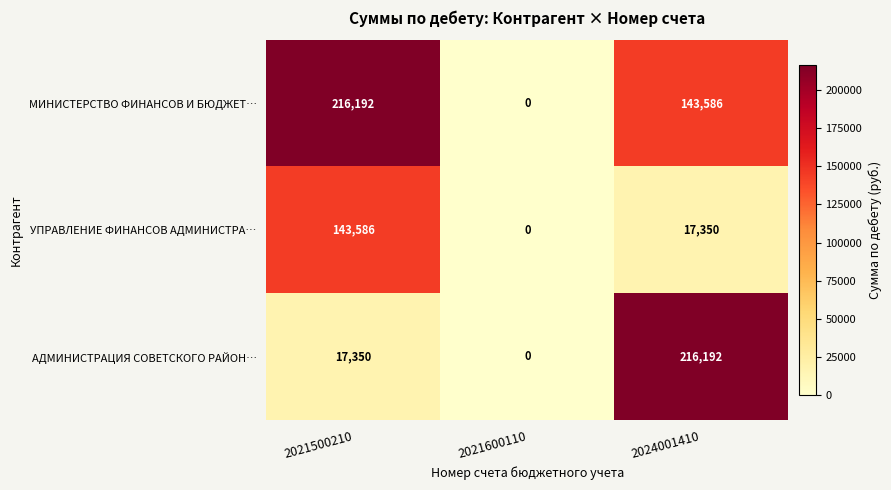

List the series in order of their overall mean, lowest first.

УПРАВЛЕНИЕ ФИНАНСОВ АДМИНИСТРА…, АДМИНИСТРАЦИЯ СОВЕТСКОГО РАЙОН…, МИНИСТЕРСТВО ФИНАНСОВ И БЮДЖЕТ…